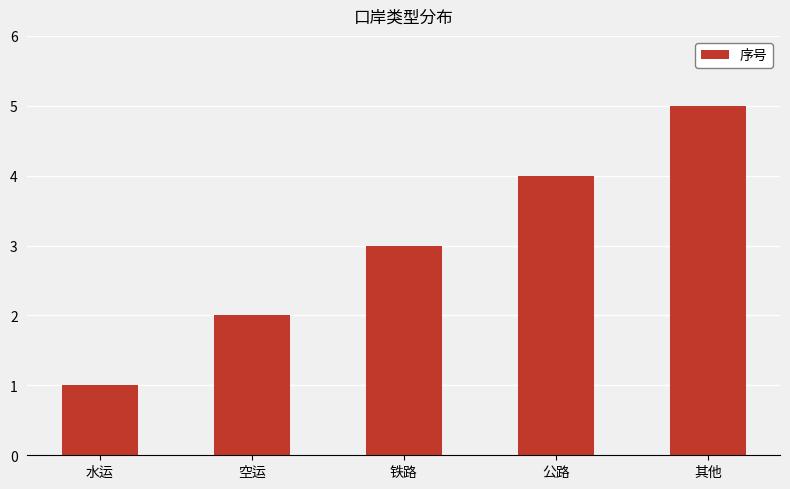

What is the sum of the values at 公路 and 空运?

6